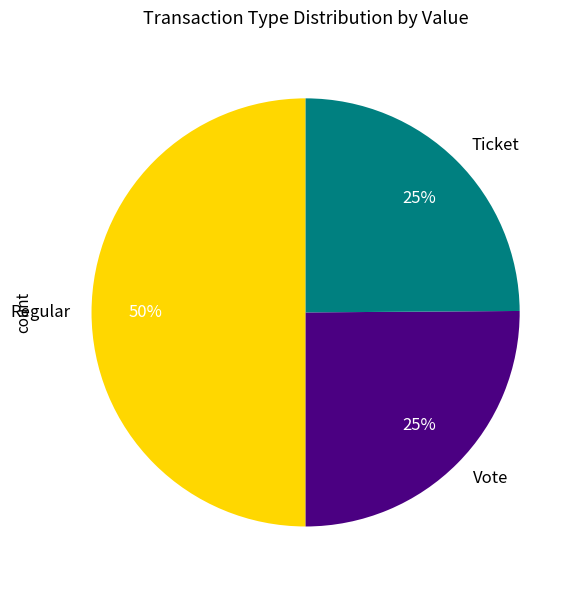

To the nearest percent, what is the difference between the largest and smallest slice percentages?

25%